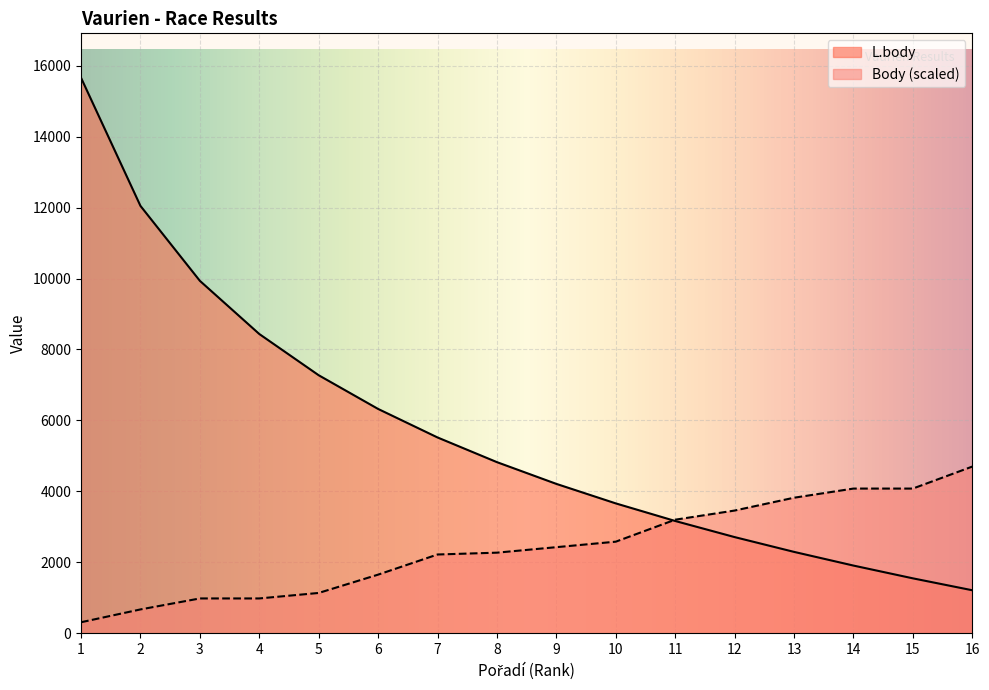

What is the difference between the L.body values at 12 and 11?

454.0